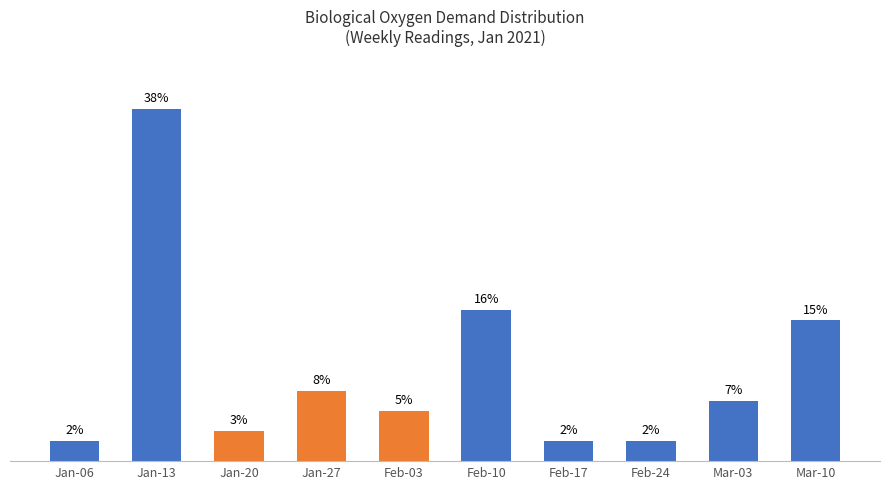

Rank the categories by value from highest to lowest.

Jan-13, Feb-10, Mar-10, Jan-27, Mar-03, Feb-03, Jan-20, Jan-06, Feb-17, Feb-24